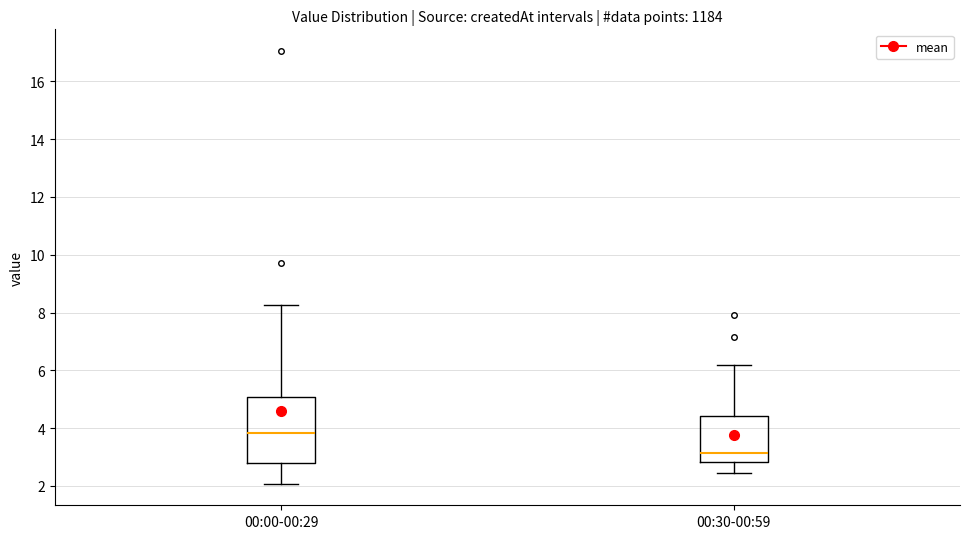

Reading left to right, transcribe this box plot: for each box, give where its median line is, the range the box spans, and where its two whiskers end, as read against the y-axis. The values are not printed on the chart, so give them approximately, as read against the axis.

00:00-00:29: median 3.8, box 2.8 to 5.0, whiskers 2.0 to 8.2
00:30-00:59: median 3.2, box 2.8 to 4.4, whiskers 2.4 to 6.2